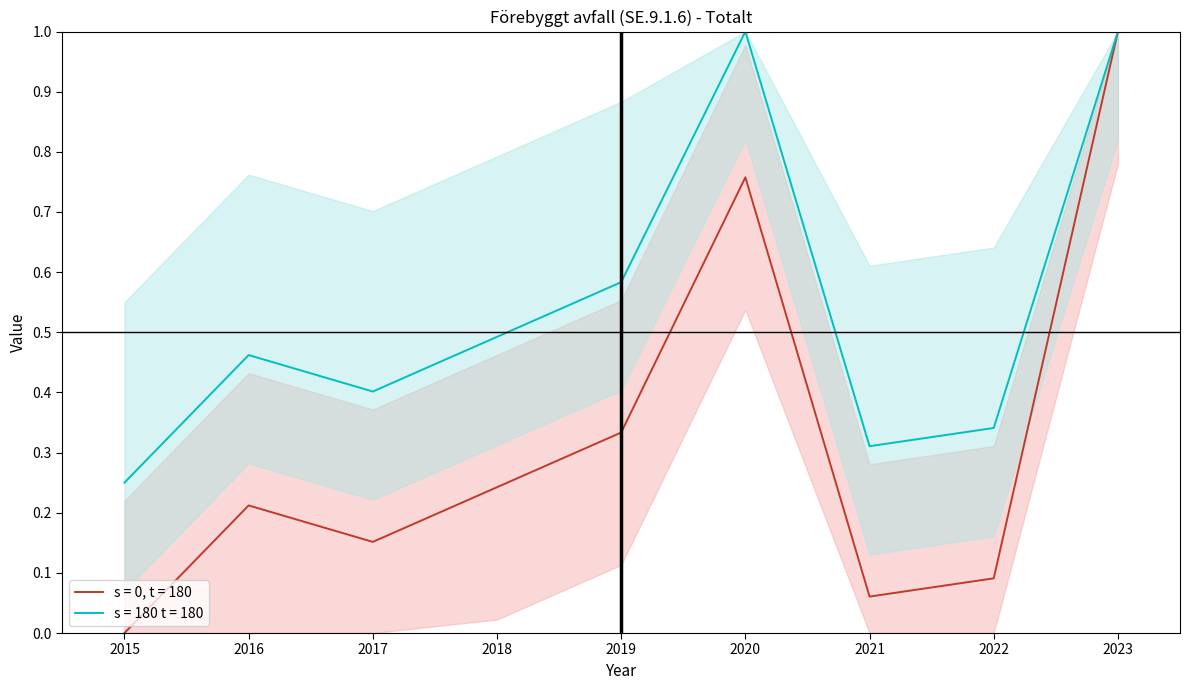

What is the change in value from 2016 to 2019?

+0.1